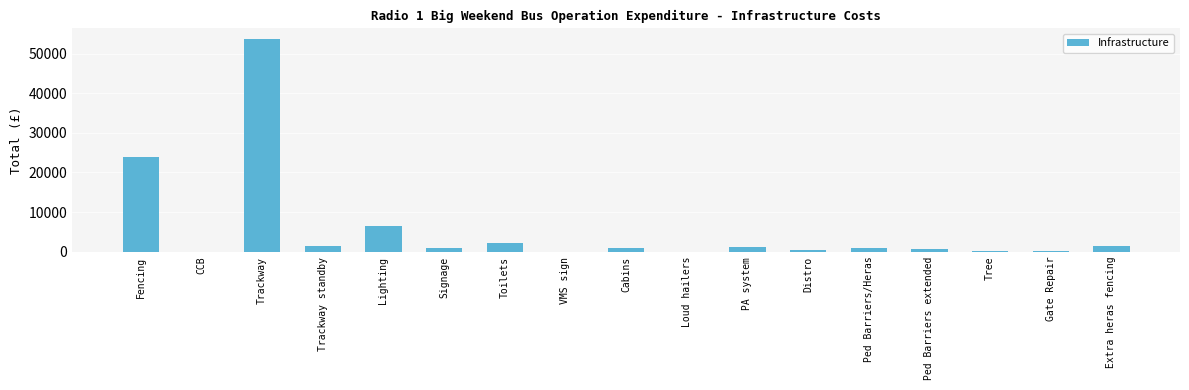

The chart shows a value of 23078 at CCB. True or false?

False